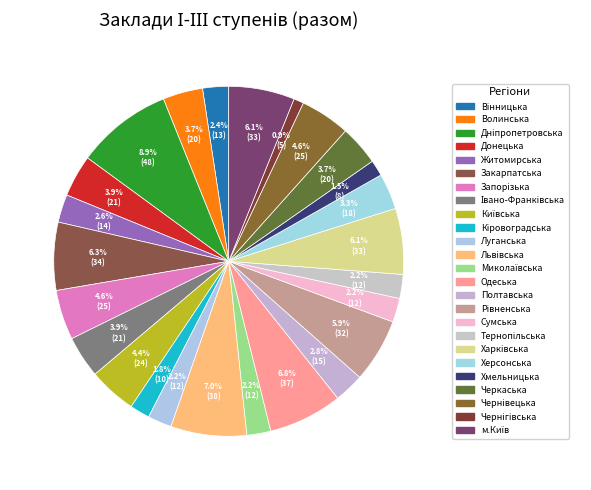

What is the total percentage of Запорізька and Рівненська?

10.5%